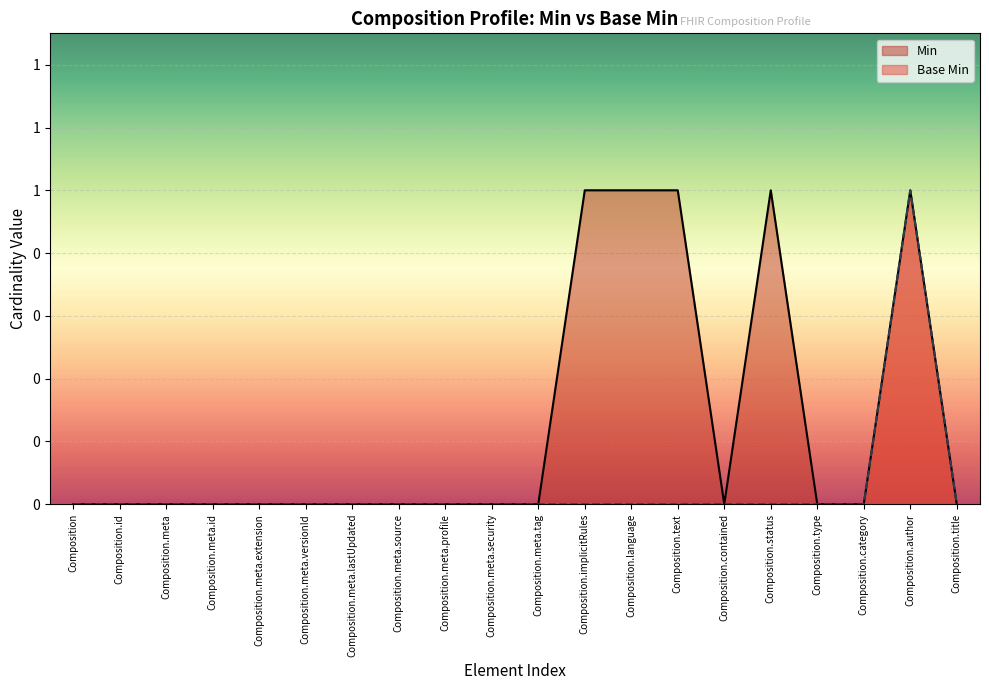

Reading left to right, extract all data points from this chart.

Min: Composition=0	Composition.id=0	Composition.meta=0	Composition.meta.id=0	Composition.meta.extension=0	Composition.meta.versionId=0	Composition.meta.lastUpdated=0	Composition.meta.source=0	Composition.meta.profile=0	Composition.meta.security=0	Composition.meta.tag=0	Composition.implicitRules=1	Composition.language=1	Composition.text=1	Composition.contained=0	Composition.status=1	Composition.type=0	Composition.category=0	Composition.author=1	Composition.title=0
Base Min: Composition=0	Composition.id=0	Composition.meta=0	Composition.meta.id=0	Composition.meta.extension=0	Composition.meta.versionId=0	Composition.meta.lastUpdated=0	Composition.meta.source=0	Composition.meta.profile=0	Composition.meta.security=0	Composition.meta.tag=0	Composition.implicitRules=0	Composition.language=0	Composition.text=0	Composition.contained=0	Composition.status=0	Composition.type=0	Composition.category=0	Composition.author=1	Composition.title=0